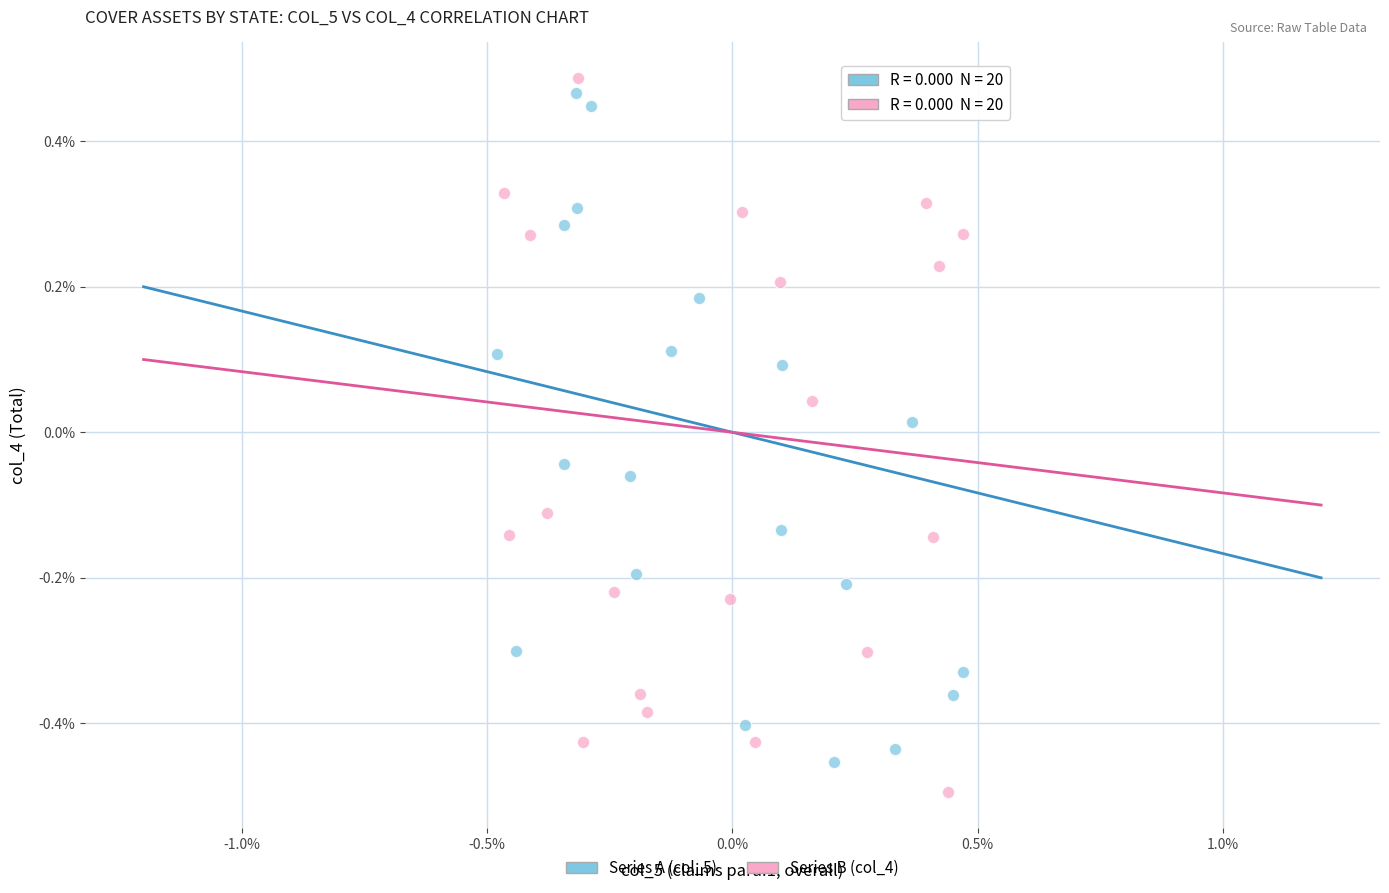

What are all the series names shown in the legend?

Series A (col_5), Series B (col_4)